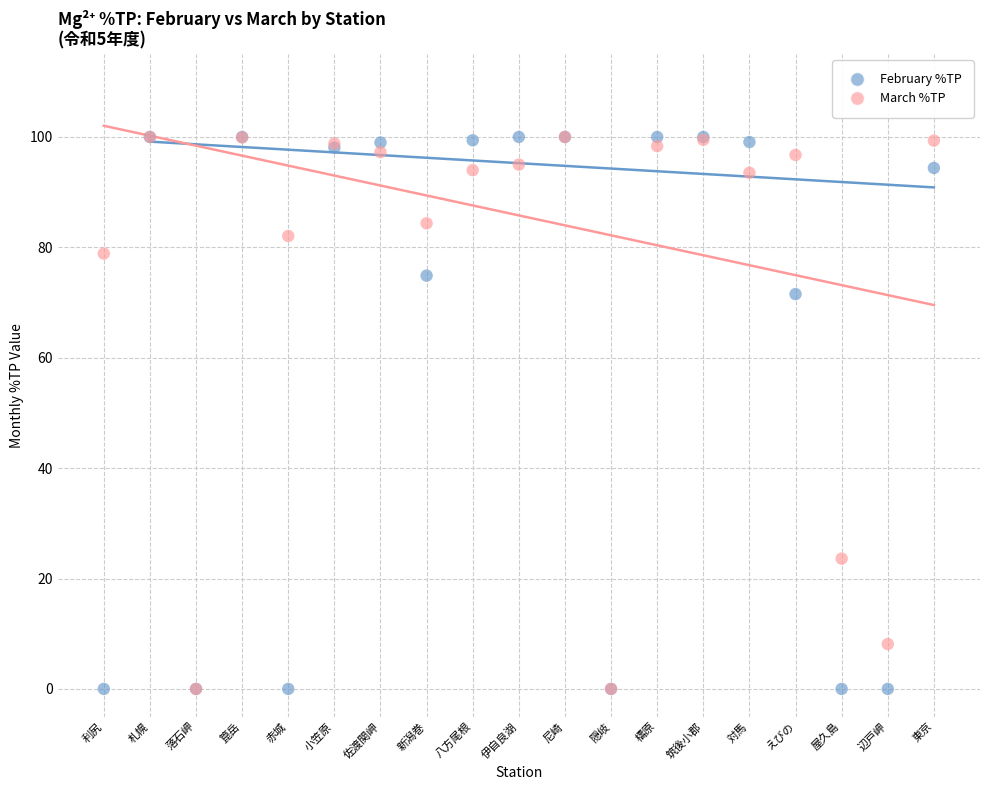

In the March %TP series, what Y value is closest to 50?

23.6